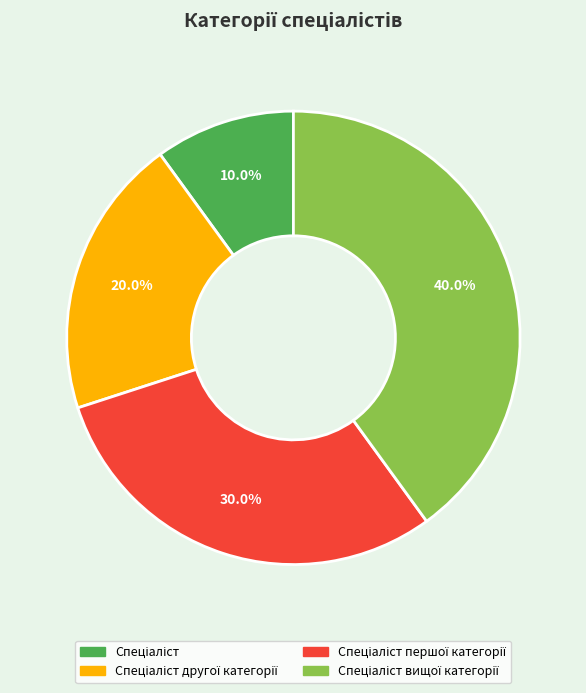

Does any single category account for the majority?

No